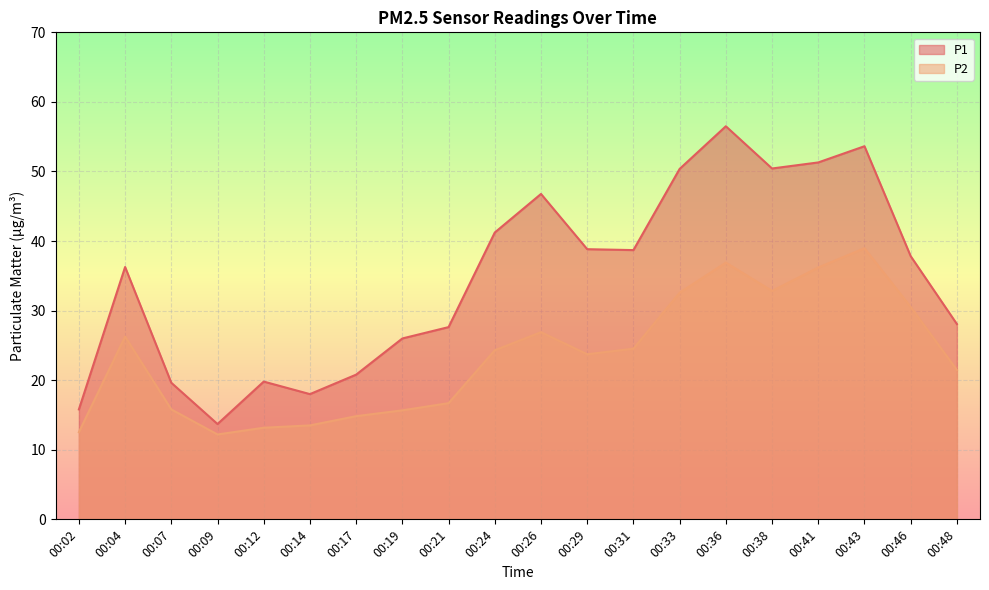

Rank the categories by P1 value from highest to lowest.

00:36, 00:43, 00:41, 00:38, 00:33, 00:26, 00:24, 00:29, 00:31, 00:46, 00:04, 00:48, 00:21, 00:19, 00:17, 00:12, 00:07, 00:14, 00:02, 00:09